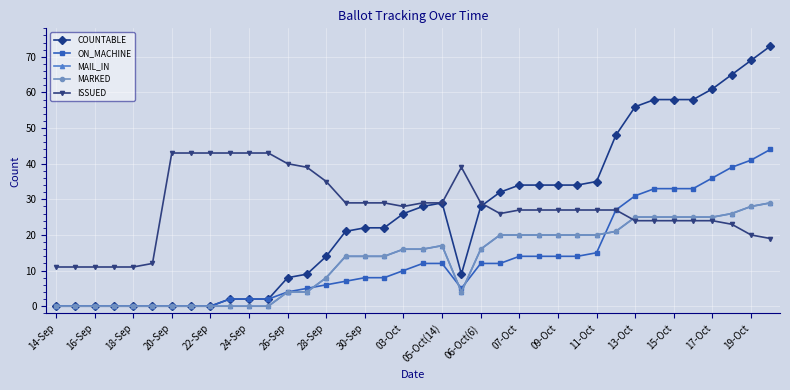

List the series in order of their peak value, lowest first.

MAIL_IN, MARKED, ISSUED, ON_MACHINE, COUNTABLE